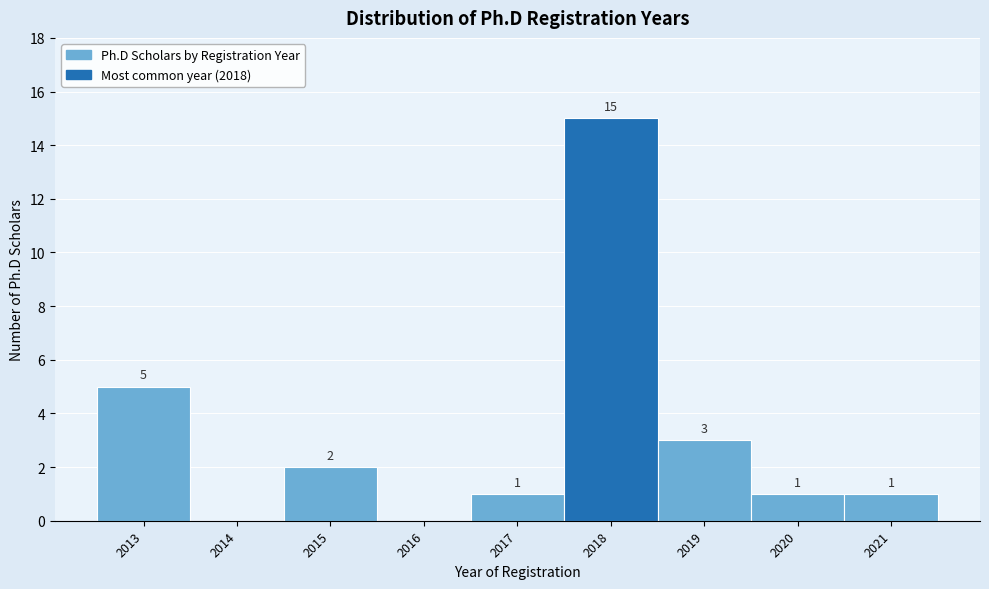

Which range on the x-axis has the tallest bar?

2017.5 to 2018.5